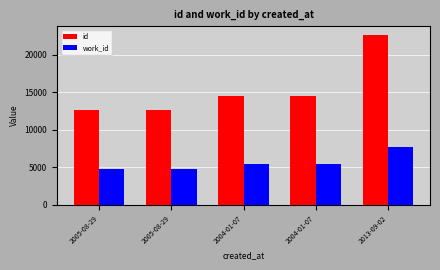

Where does the work_id series first go above 5366?

2013-09-02